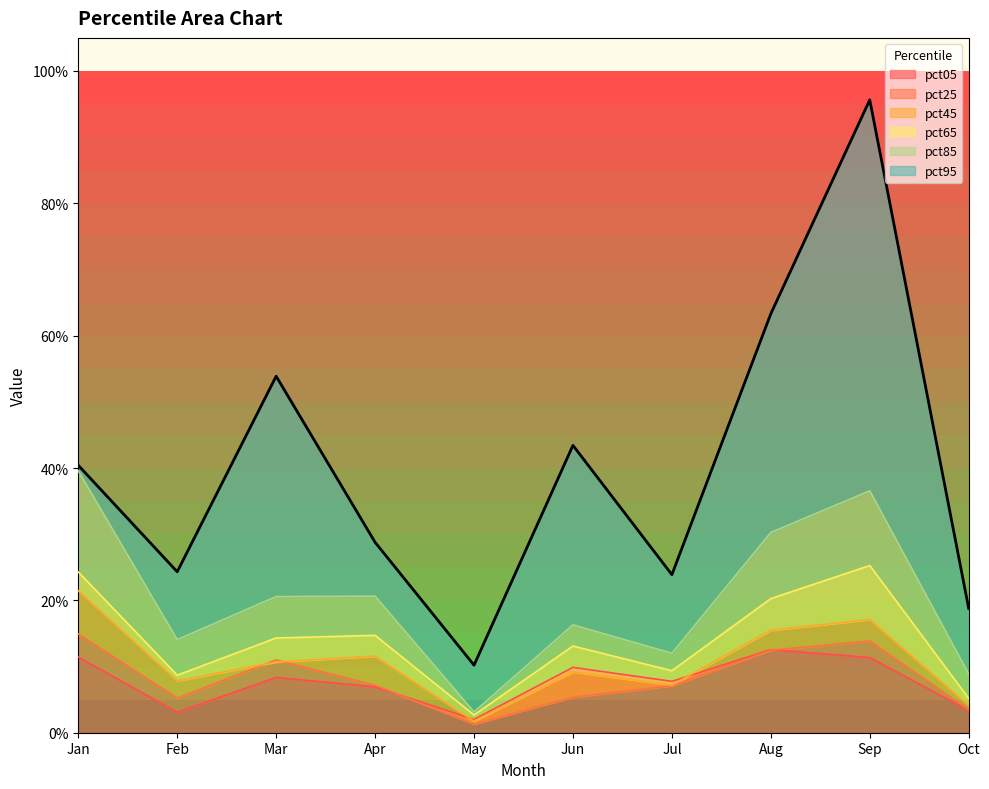

What is the value of the pct95 point at the 3rd from the left?

0.5